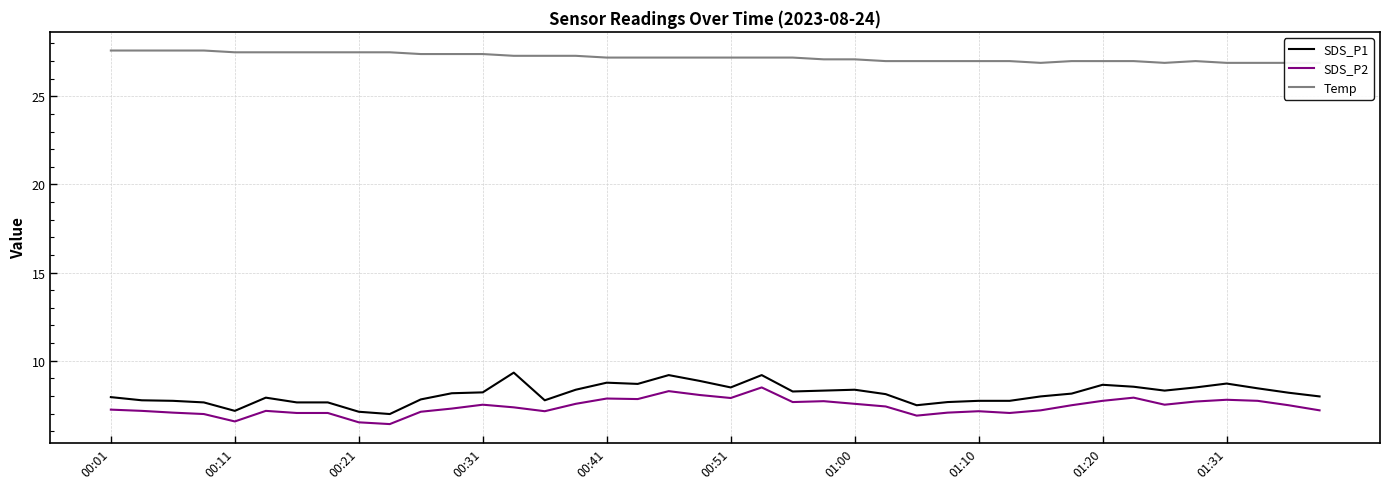

The SDS_P2 series shows 11.4 at 01:31. True or false?

False